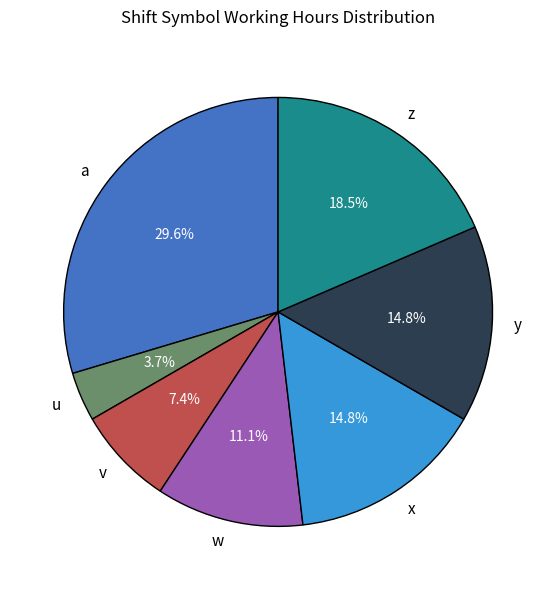

True or false: w accounts for 26% of the total.

False